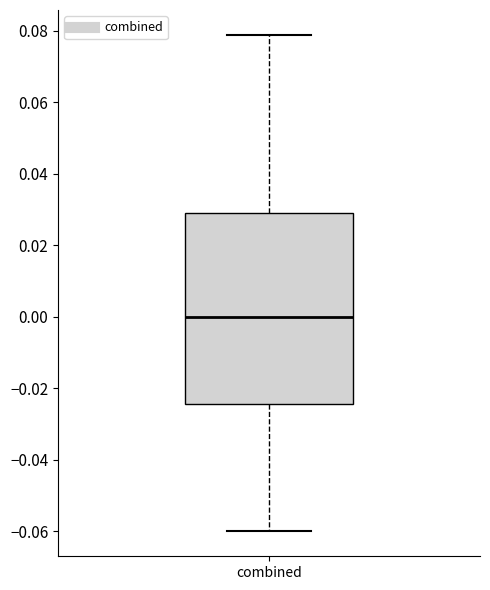

Where is the lower edge of the box for combined on the y-axis? The values are not printed on the chart, so give them approximately, as read against the axis.

-0.024